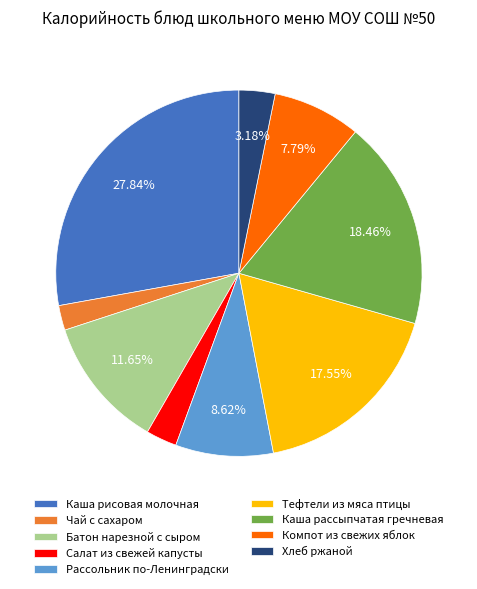

The Компот из свежих яблок slice represents 8% of the pie. True or false?

True